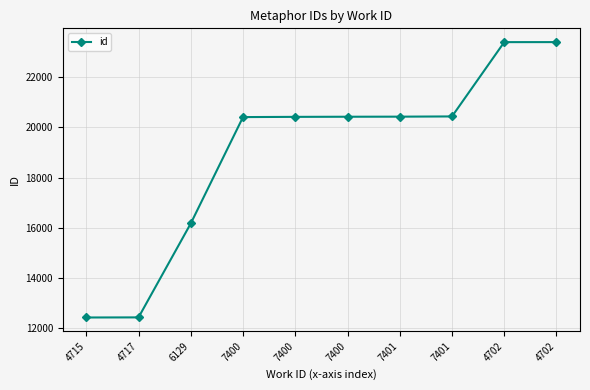

True or false: there are more than 1 points higher than both neighbors.

False